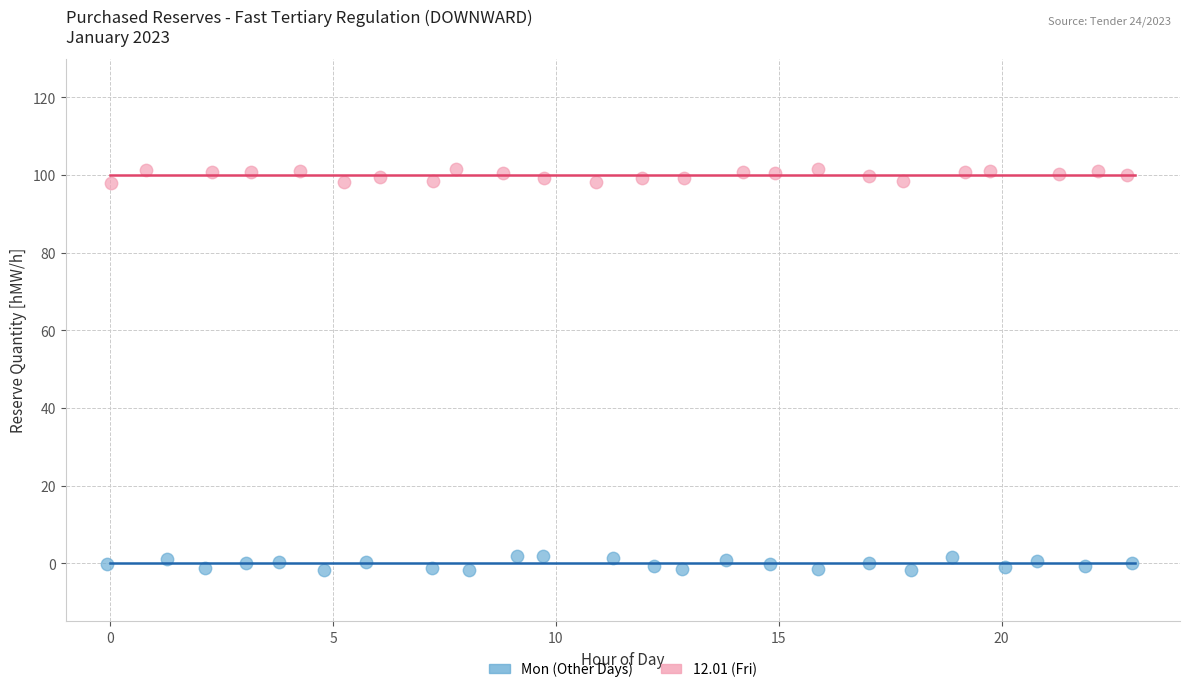

Which series contains the lowest Y value?

Mon (Other Days)